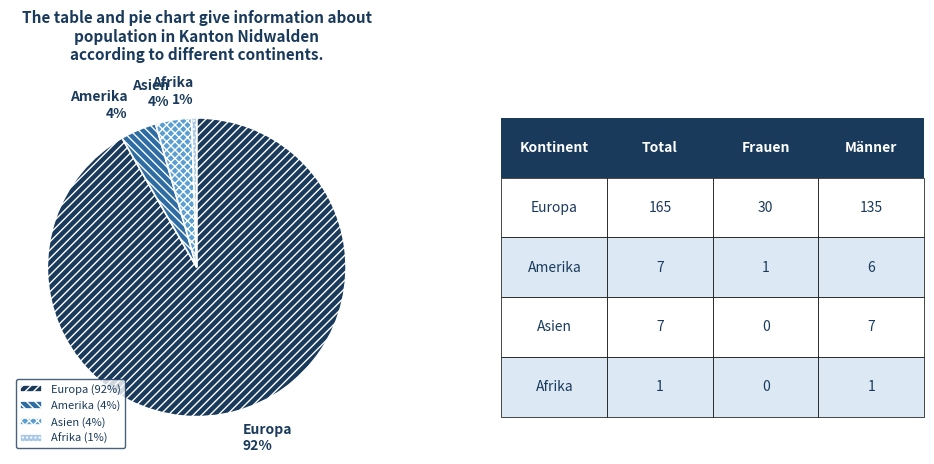

Does any single category account for the majority?

Yes